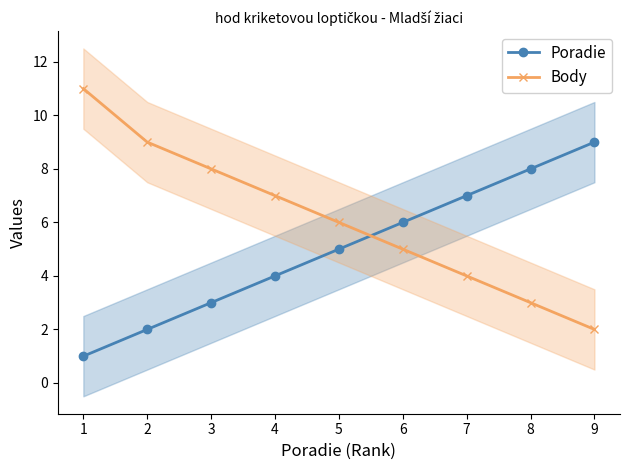

Which category has the lowest value in the Poradie series?

1